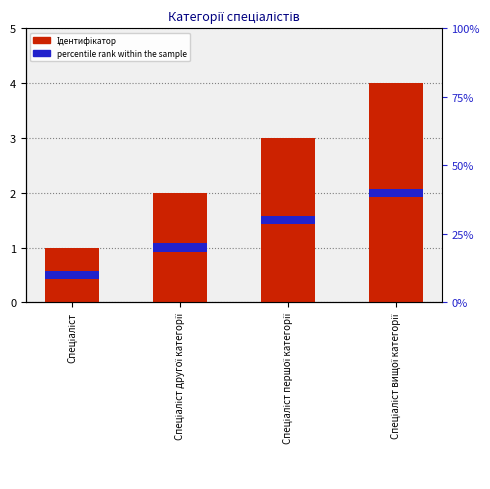

Rank the categories by value from highest to lowest.

Спеціаліст вищої категорії, Спеціаліст першої категорії, Спеціаліст другої категорії, Спеціаліст